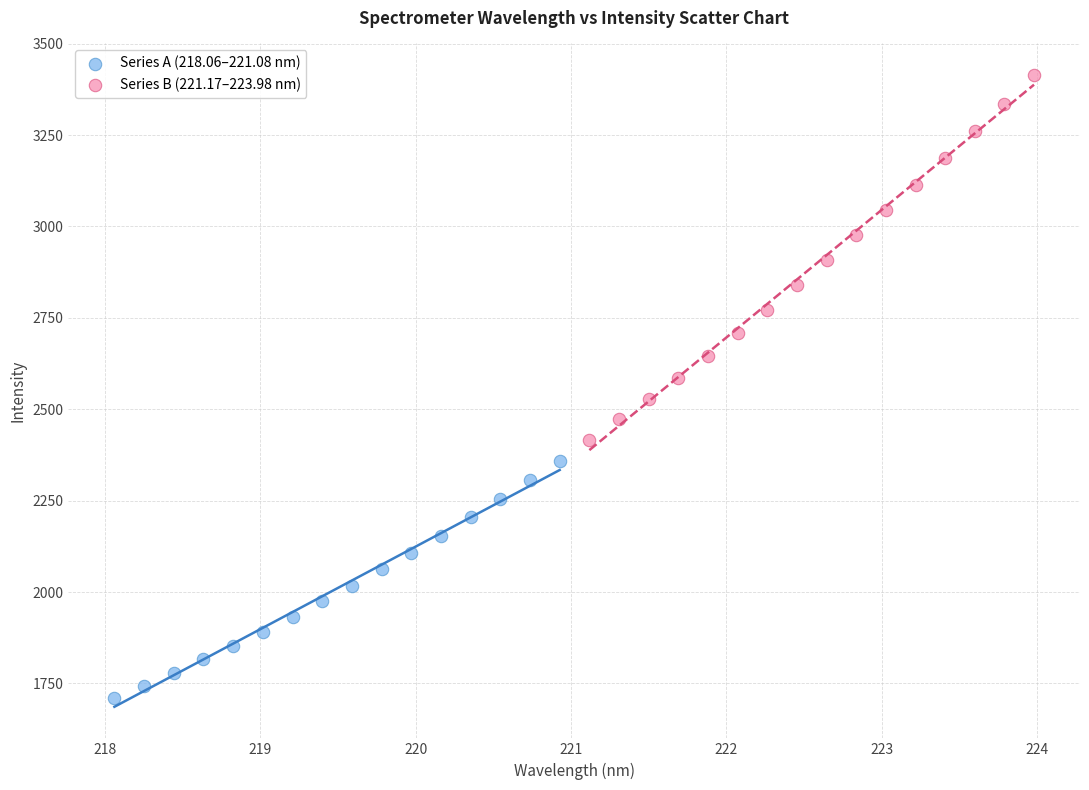

Which series reaches the maximum Y coordinate?

Series B (221.17–223.98 nm)